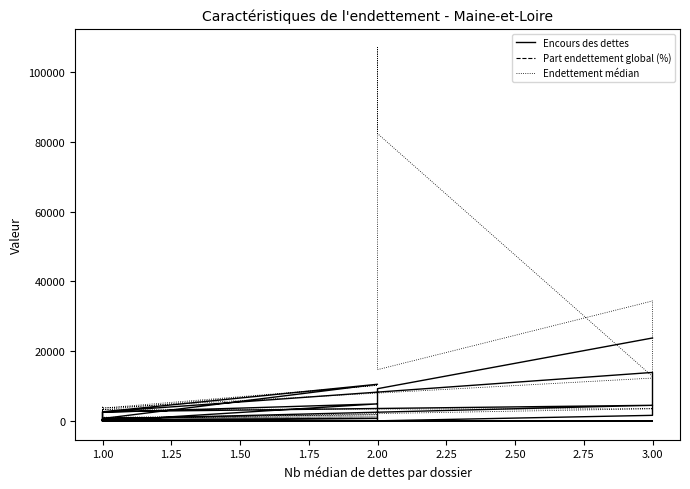

What is the label of the 14th point from the right?

1.00